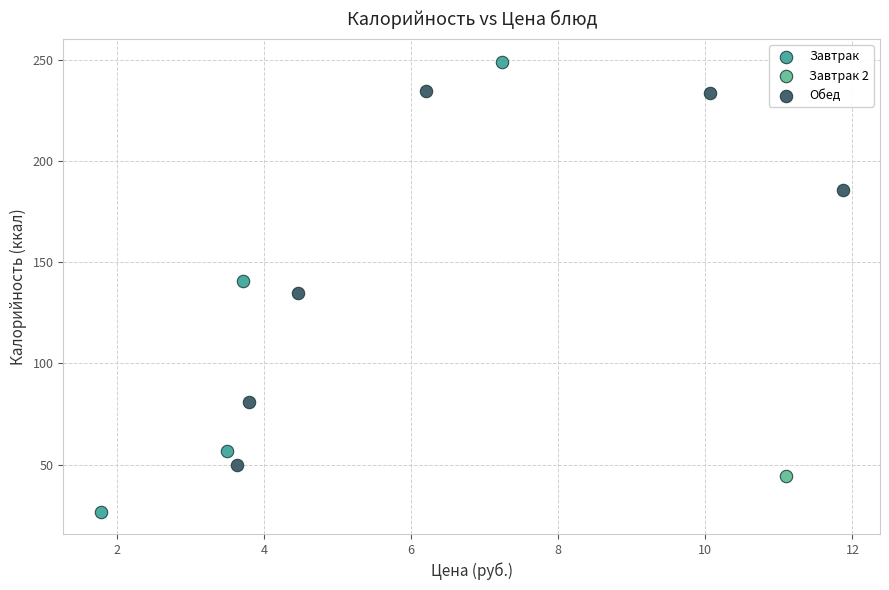

Which series contains the lowest Y value?

Завтрак